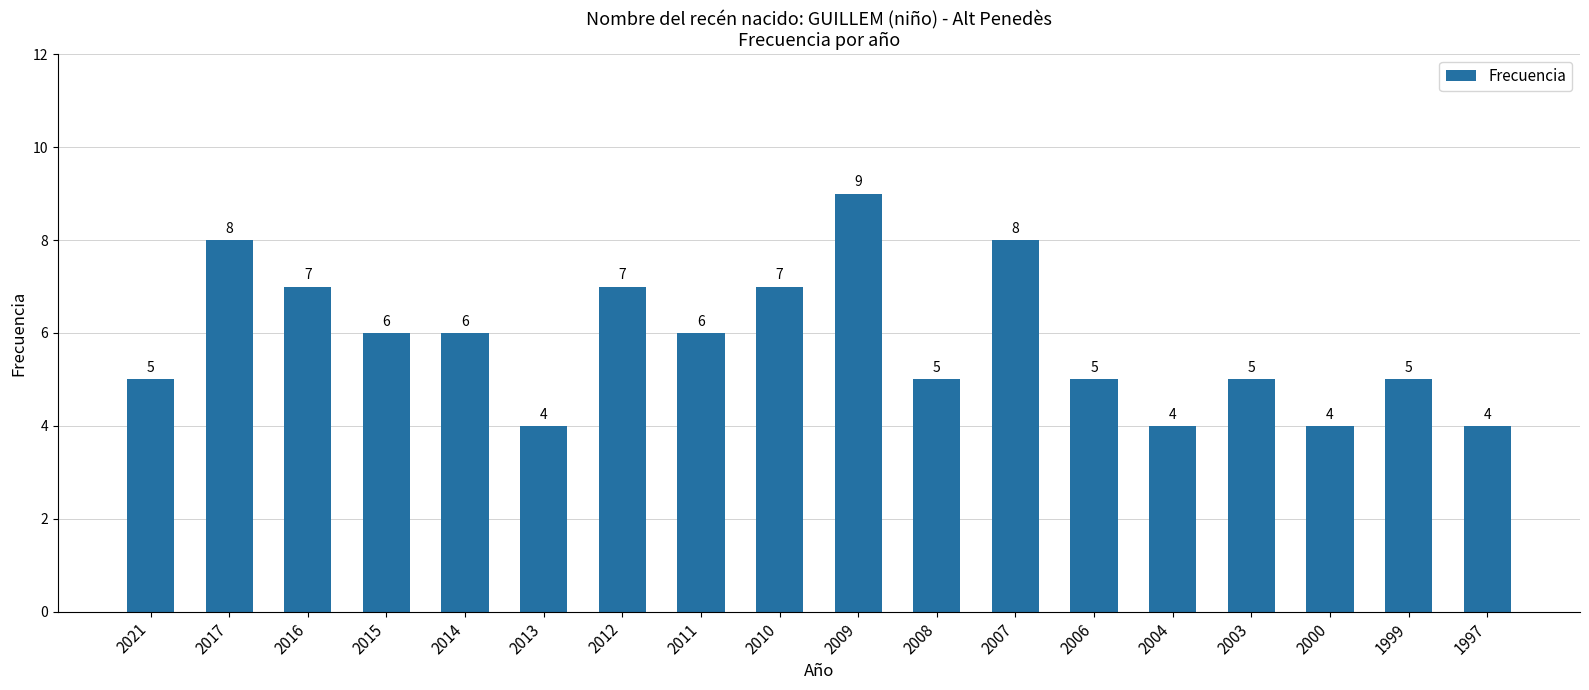

What is the difference between the maximum and minimum values?

5